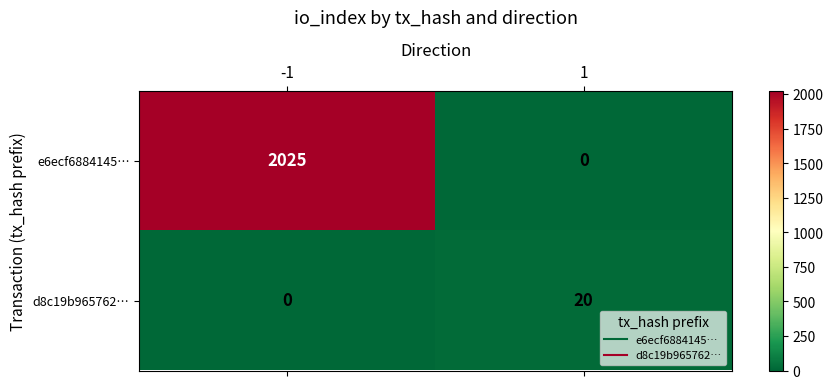

What is the spread (max minus min) of values at -1?

2025